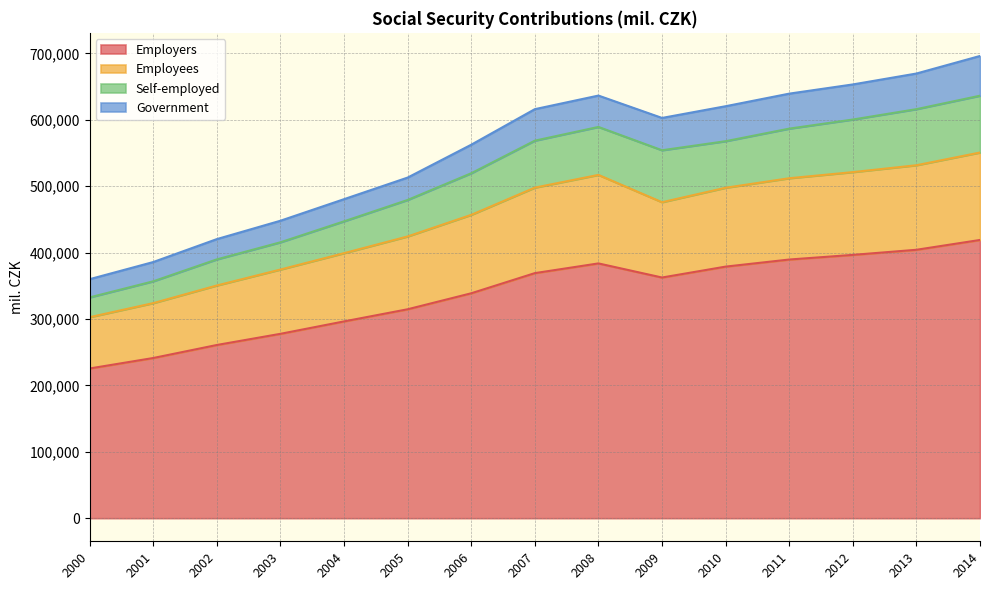

Does the chart display data point markers on the line(s)?

No